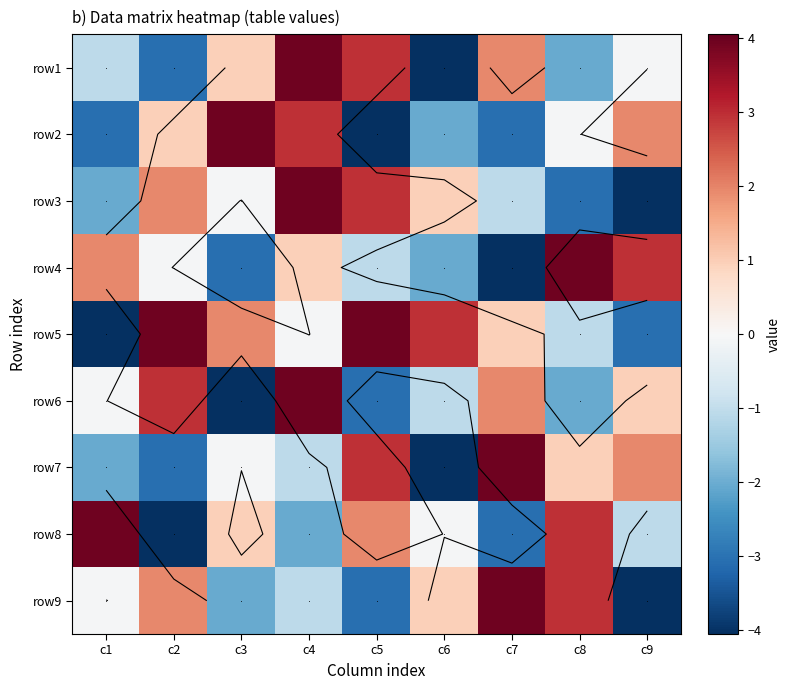

List the series in order of their peak value, highest first.

row1, row2, row3, row4, row5, row6, row7, row8, row9